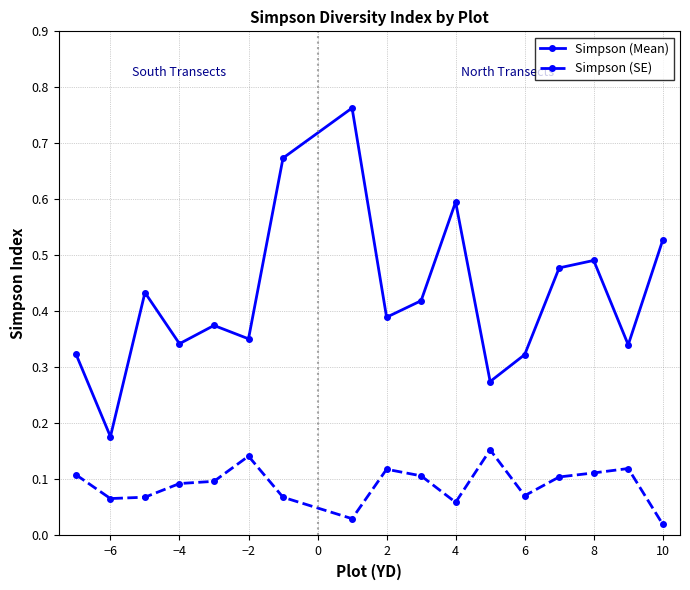

Which series has the largest range (max minus min)?

Simpson (Mean)